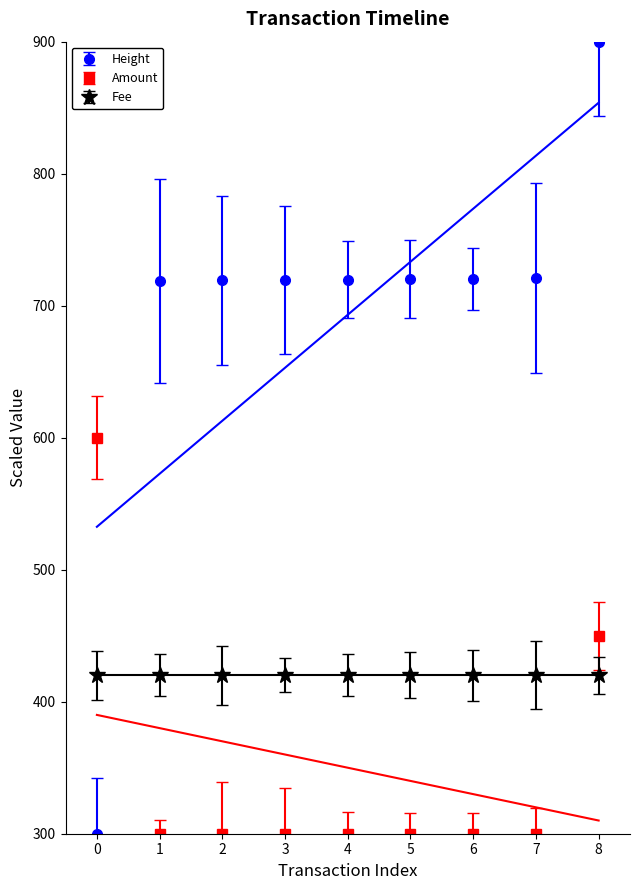

What is the highest value of the Height series?

900.0